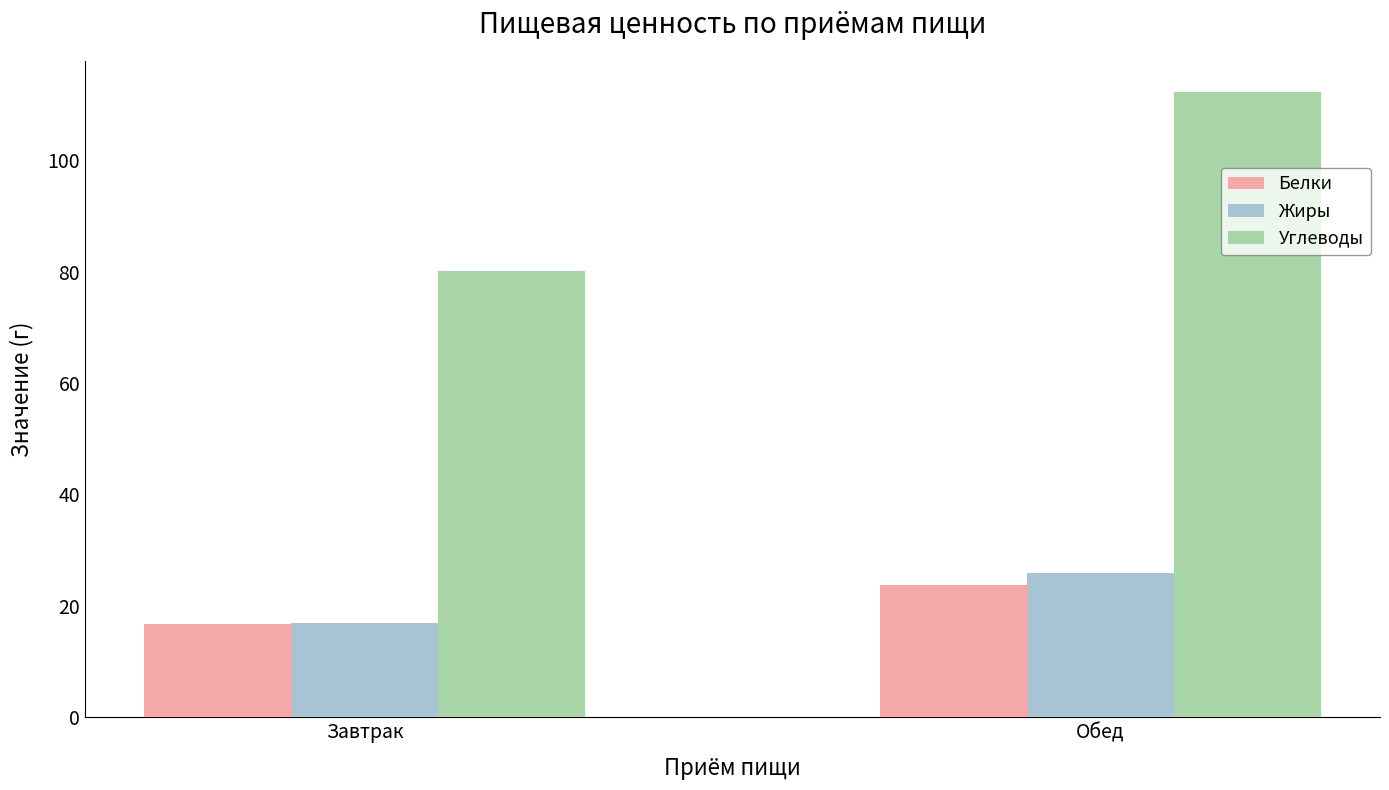

Between Завтрак and Обед, which series saw the biggest shift?

Углеводы